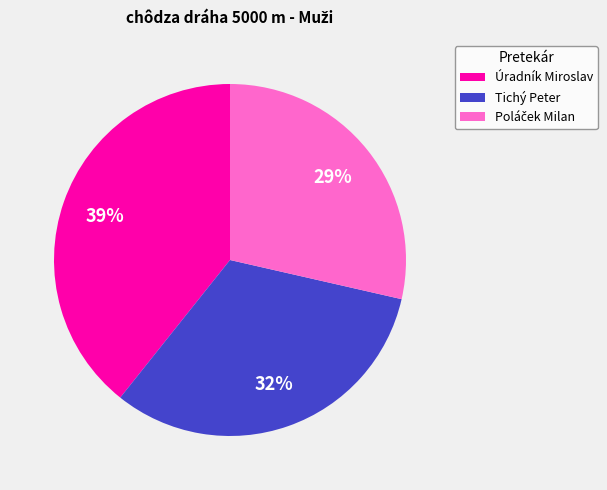

True or false: Tichý Peter accounts for 46% of the total.

False